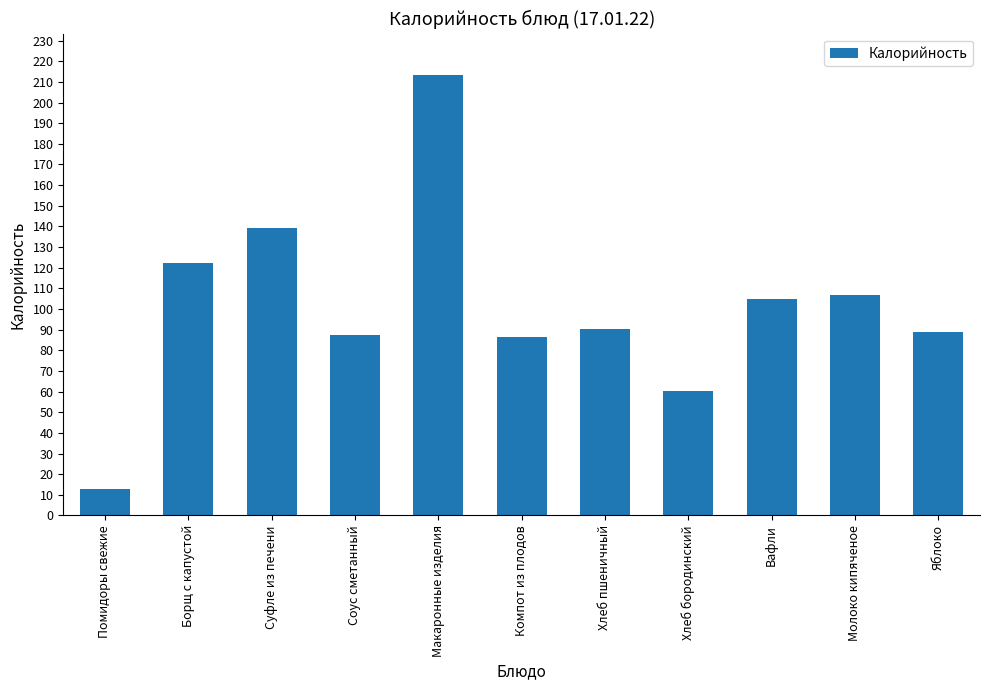

What is the label of the 1st bar from the right?

Яблоко